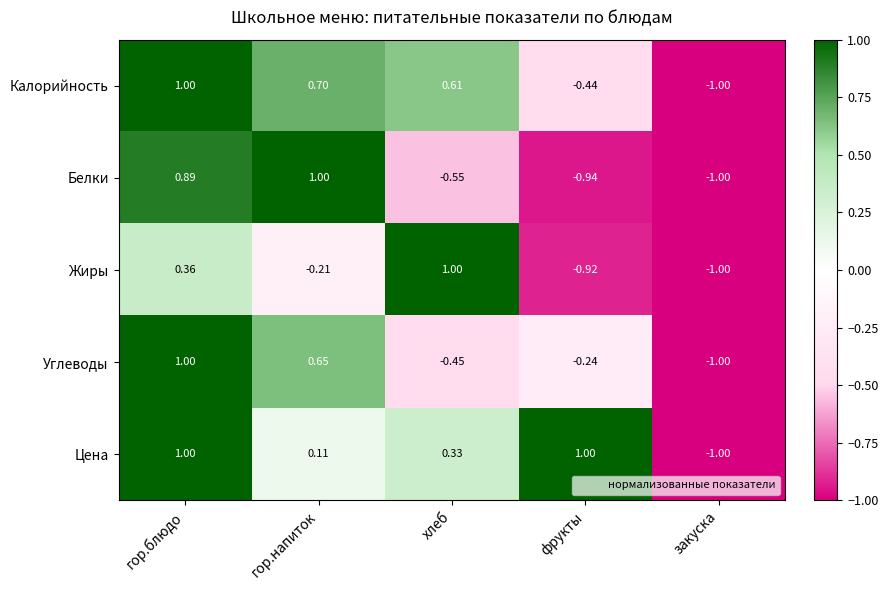

Which series has the largest total across all categories?

Цена